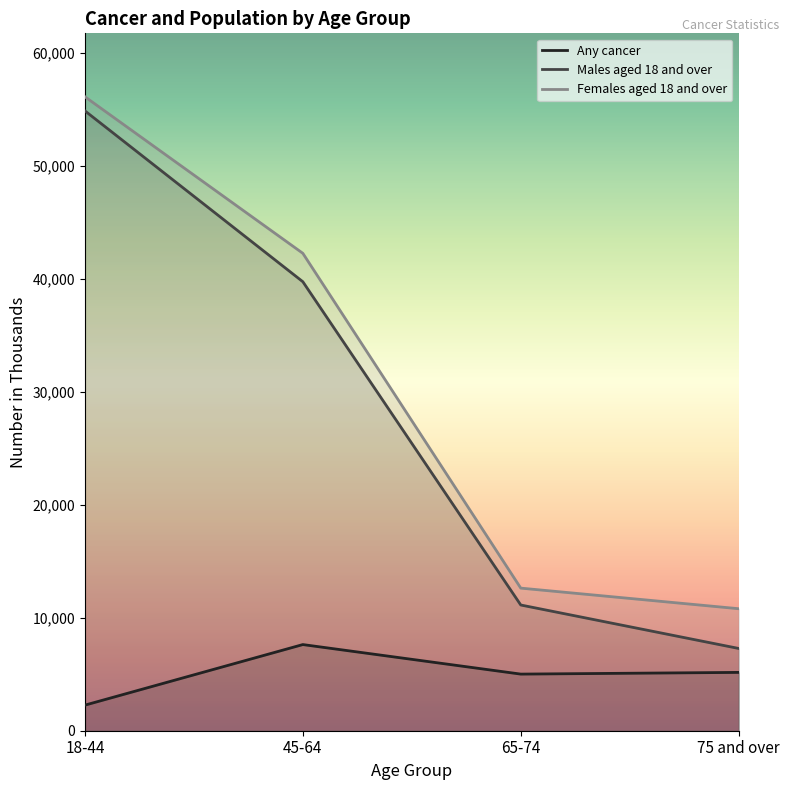

Where does the Males aged 18 and over series first go above 39761?

18-44